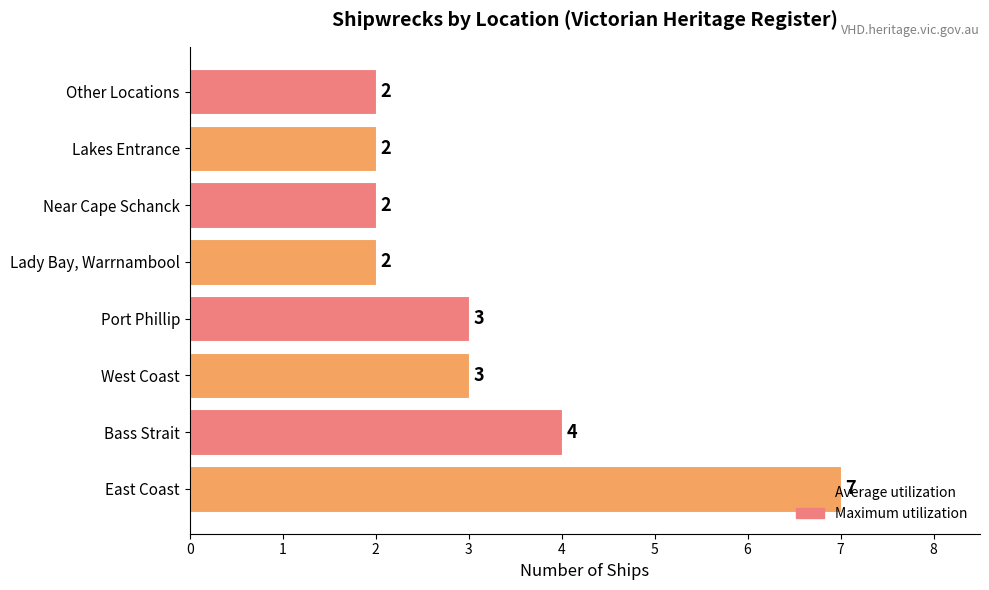

How many values are below 3?

4